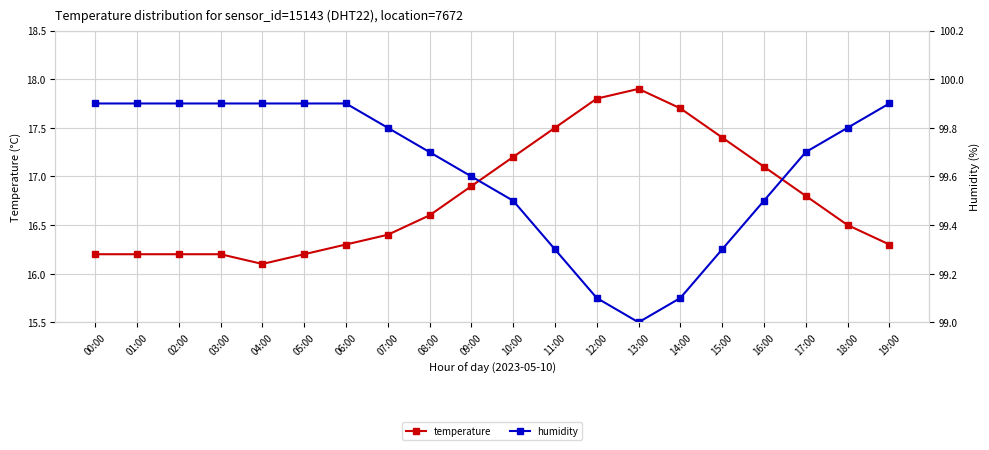

How many data points in humidity are above 99?

19